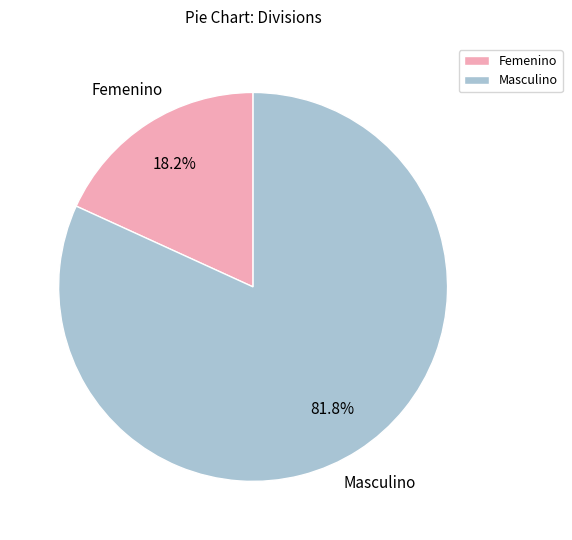

Which category has the biggest portion of the pie?

Masculino